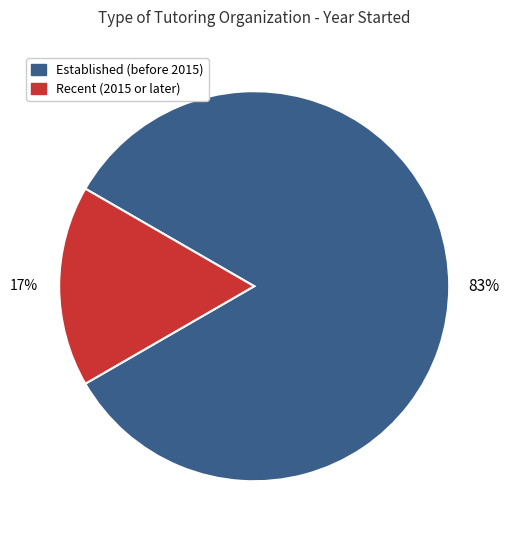

Count the number of slices in the pie.

2